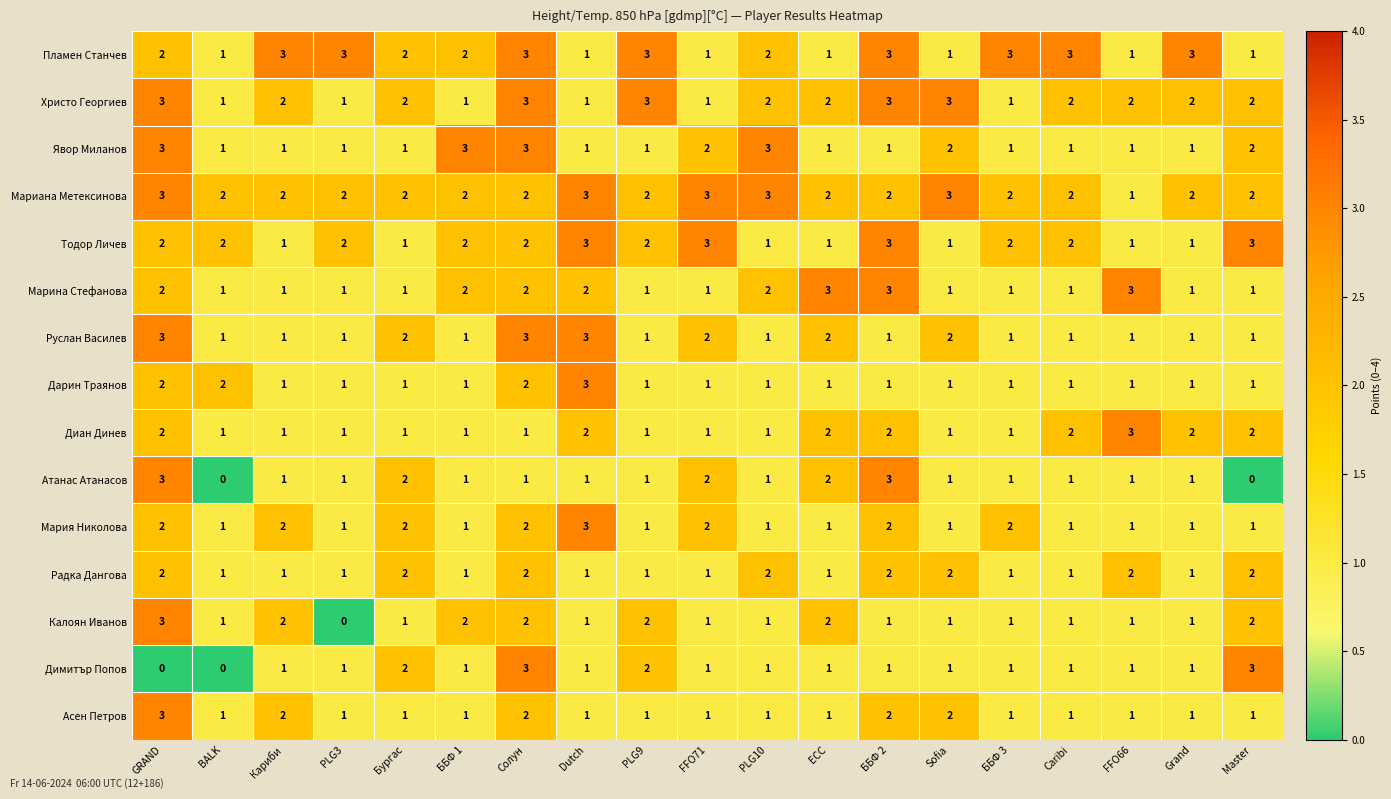

What is the difference between the second highest and second lowest values in the Димитър Попов series?

3